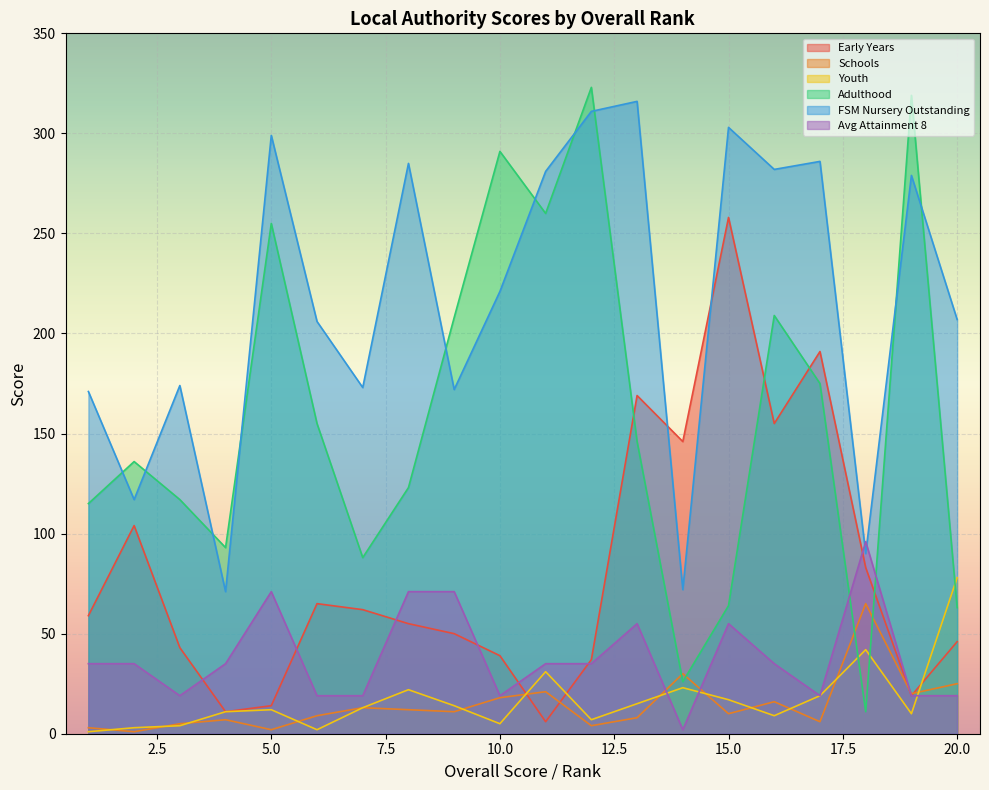

What is the difference between the highest and lowest values at 14?

144